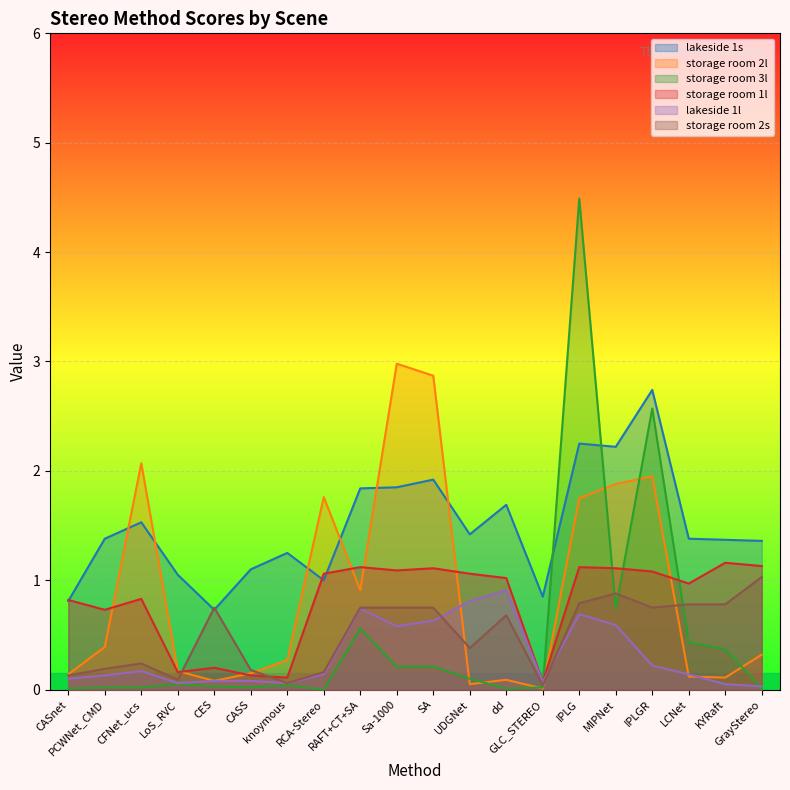

In storage room 2l, how many points are higher than both neighbors (excluding endpoints)?

5